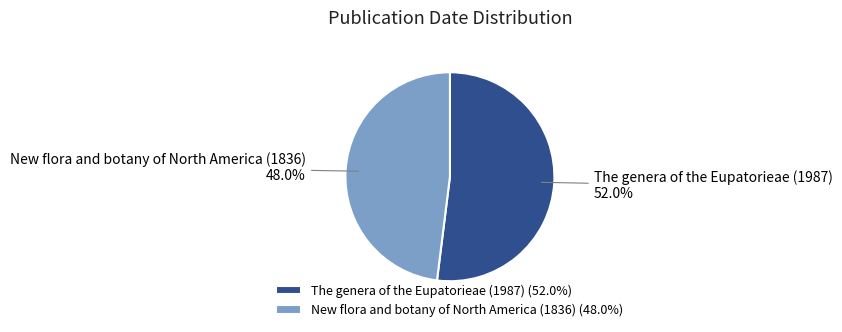

What percentage is NOT represented by The genera of the Eupatorieae (1987)?

48.0%